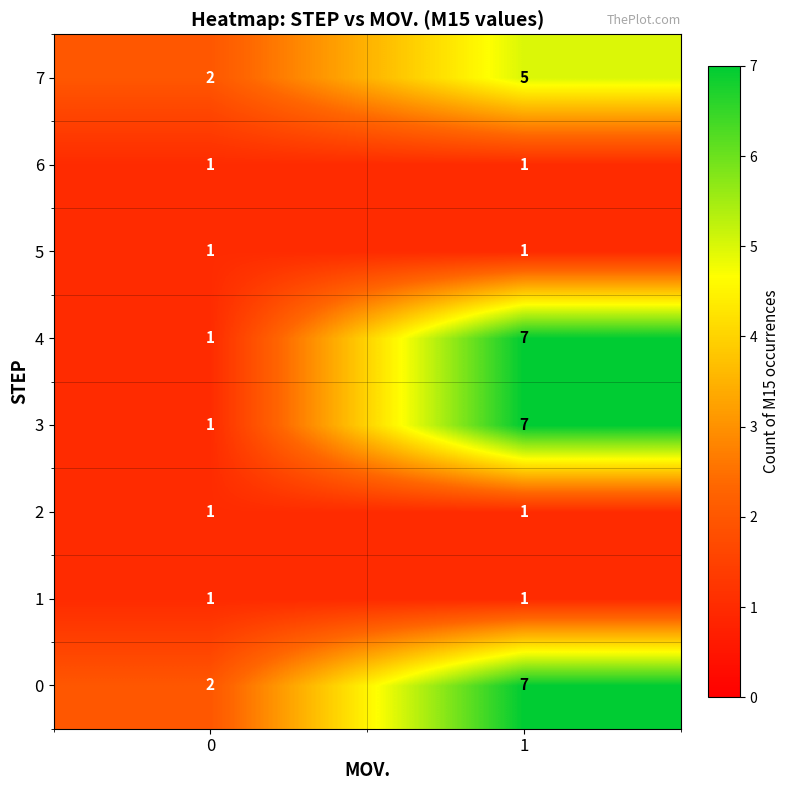

List the labels in order of 3 value, smallest first.

0, 1